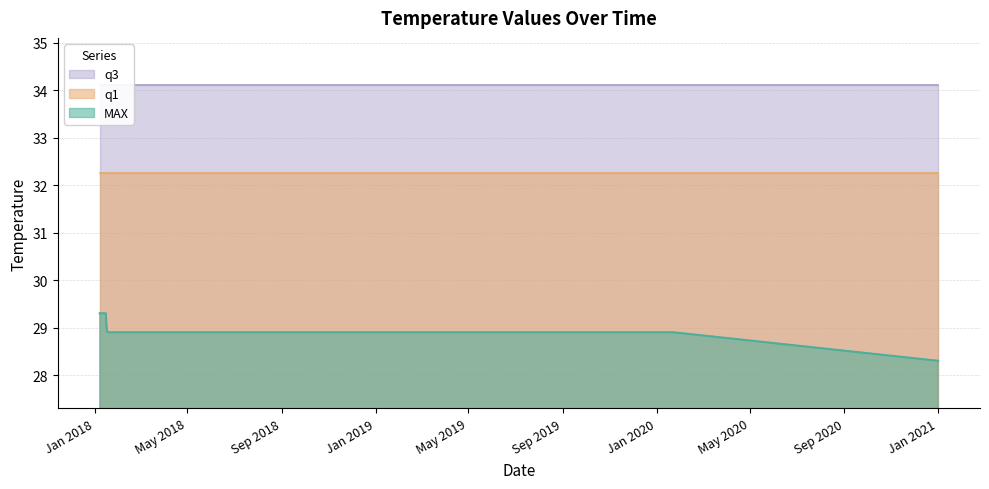

Is it true that MAX equals 46.1 at 2020-01-23?

False